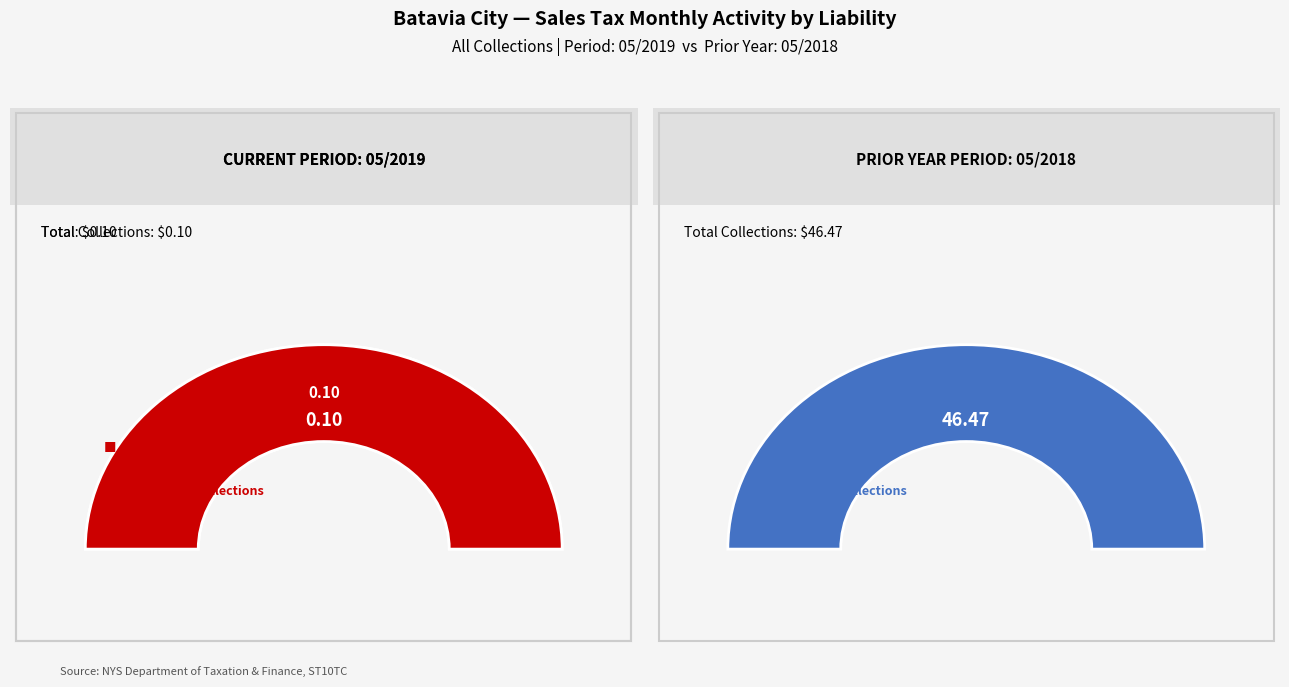

Does Assessment Collections represent more than half of the total?

Yes